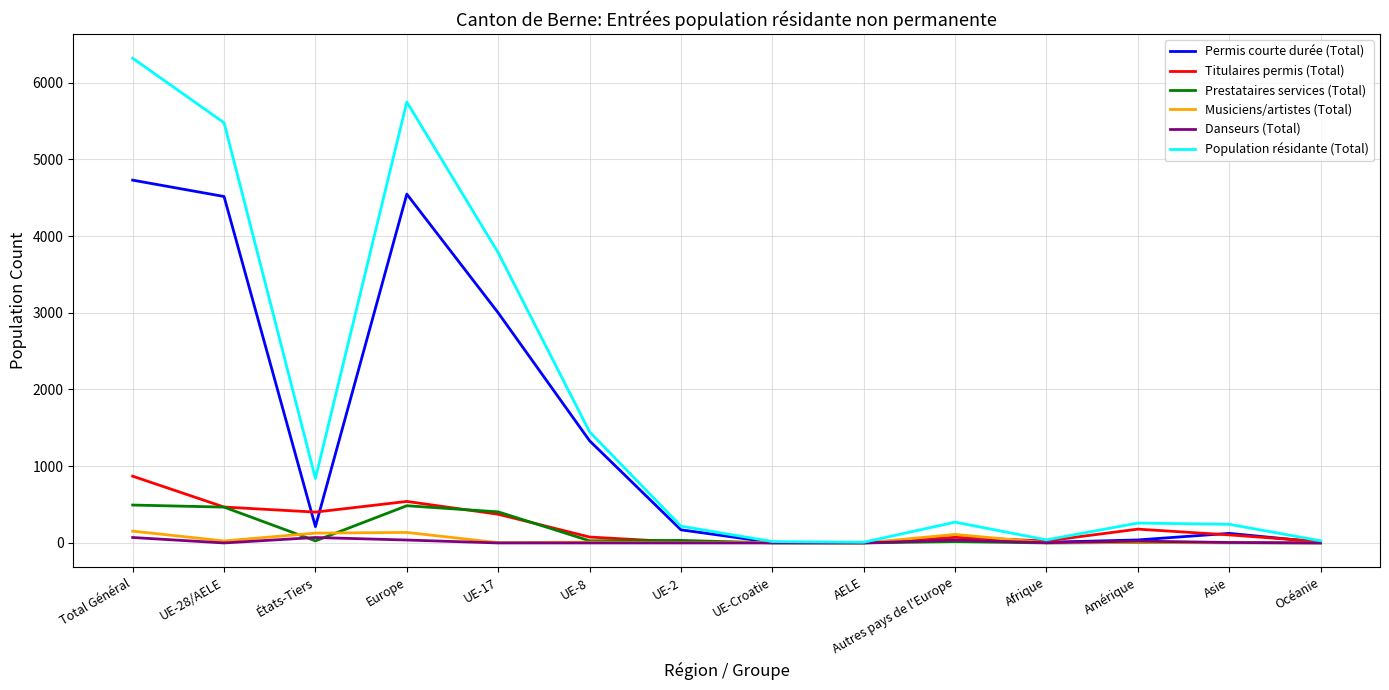

True or false: Permis courte durée (Total) has more than 0 points higher than both neighbors.

True